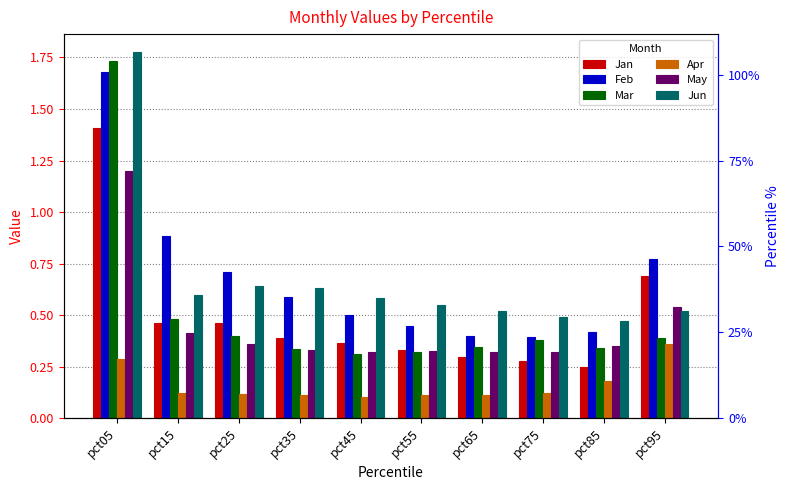

How many bars are there in total?

60